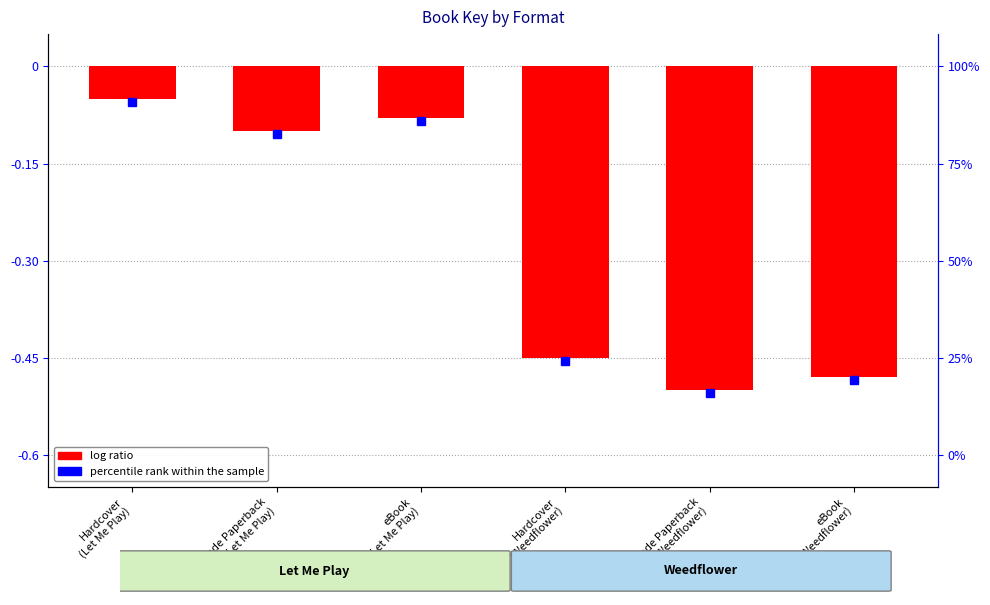

At which category does the chart reach its minimum across all series?

Trade Paperback
(Weedflower)